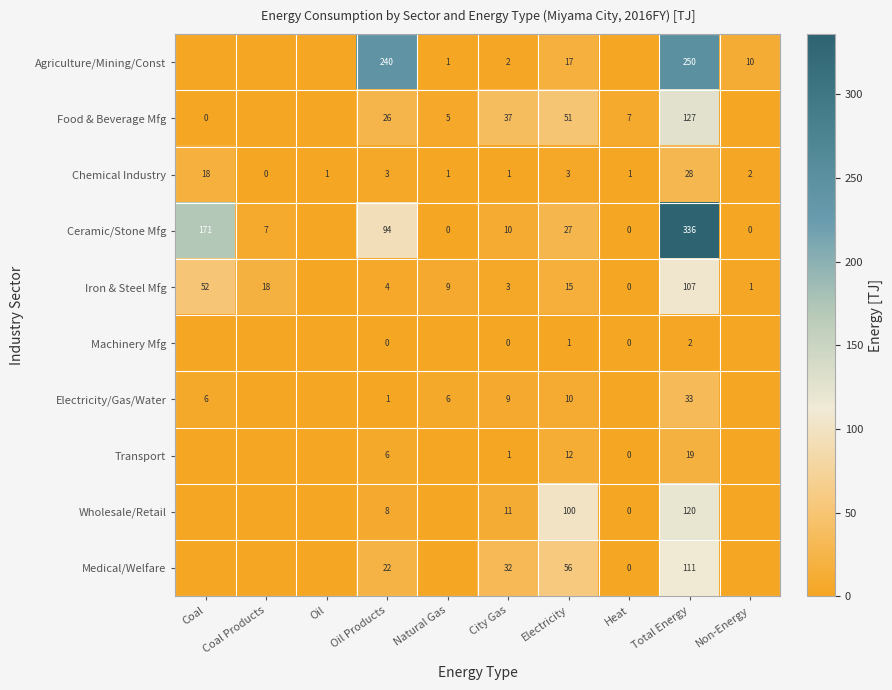

What is the difference between the Chemical Industry values at Coal Products and Coal?

18